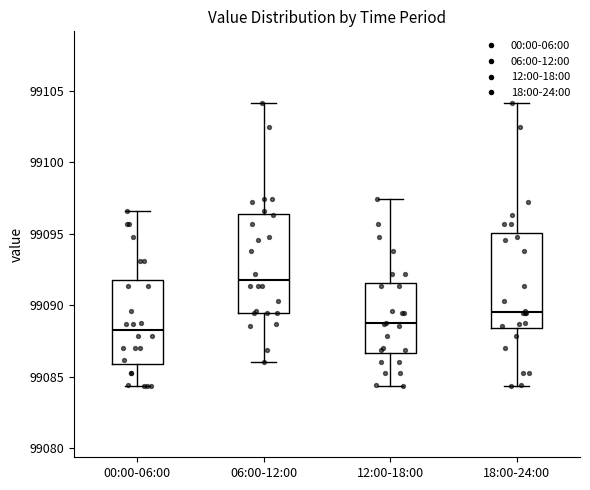

Where is the lower edge of the box for 18:00-24:00 on the y-axis? The values are not printed on the chart, so give them approximately, as read against the axis.

99088.5